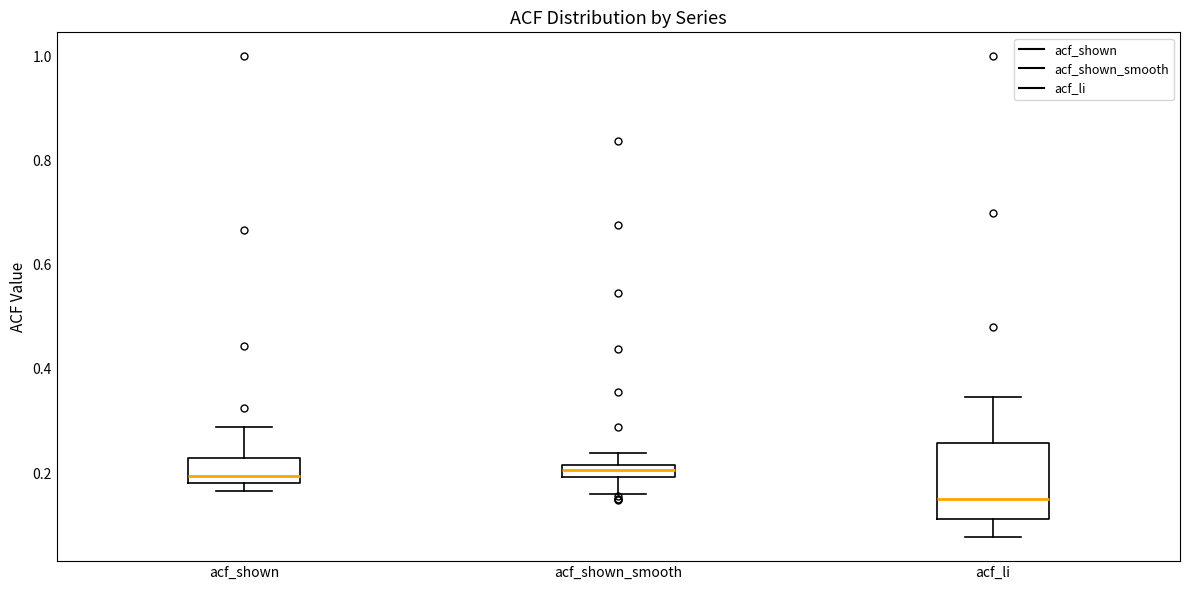

Which box is the tallest, from its lower edge to its upper edge?

acf_li